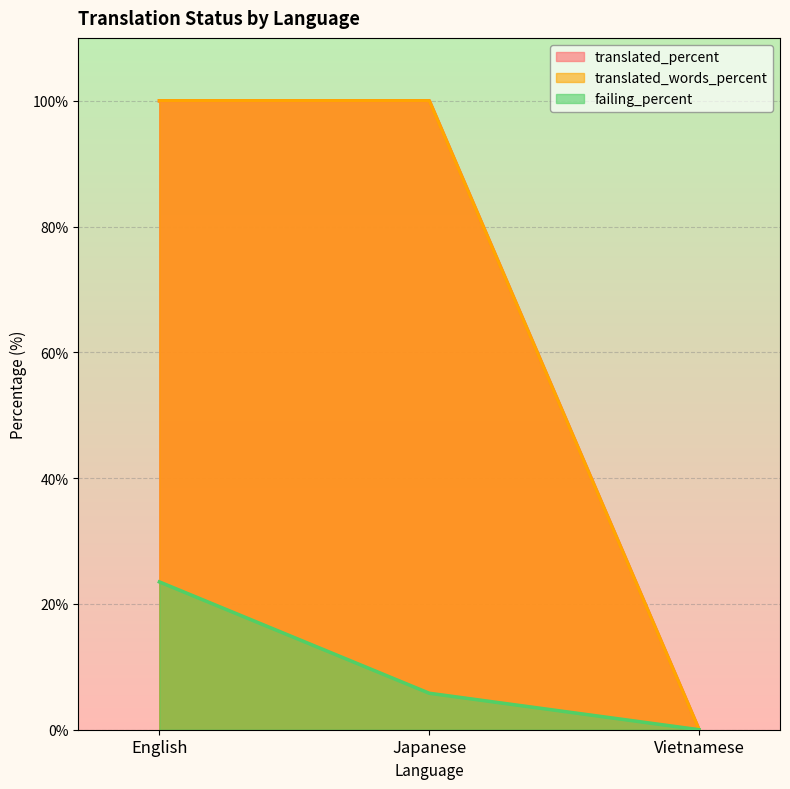

What are all the series names shown in the legend?

translated_percent, translated_words_percent, failing_percent